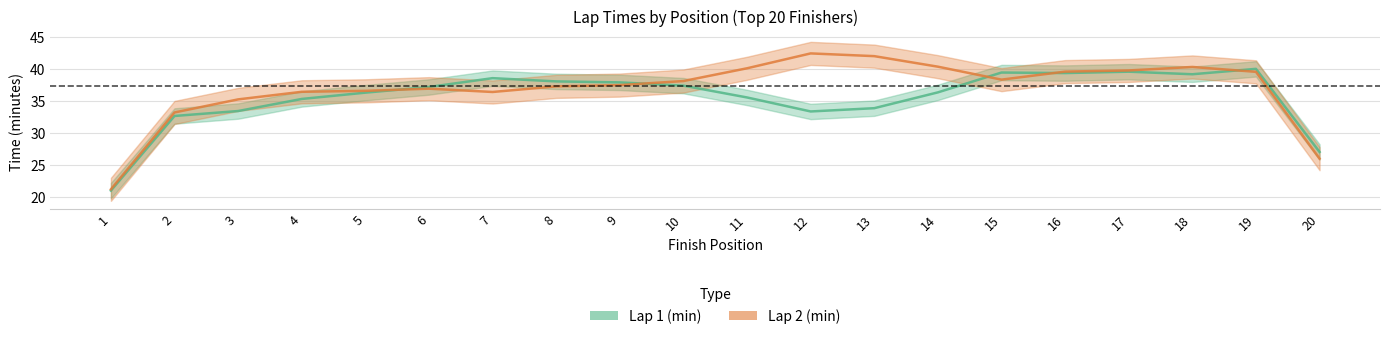

What are all the series names shown in the legend?

Lap 1 (min), Lap 2 (min)